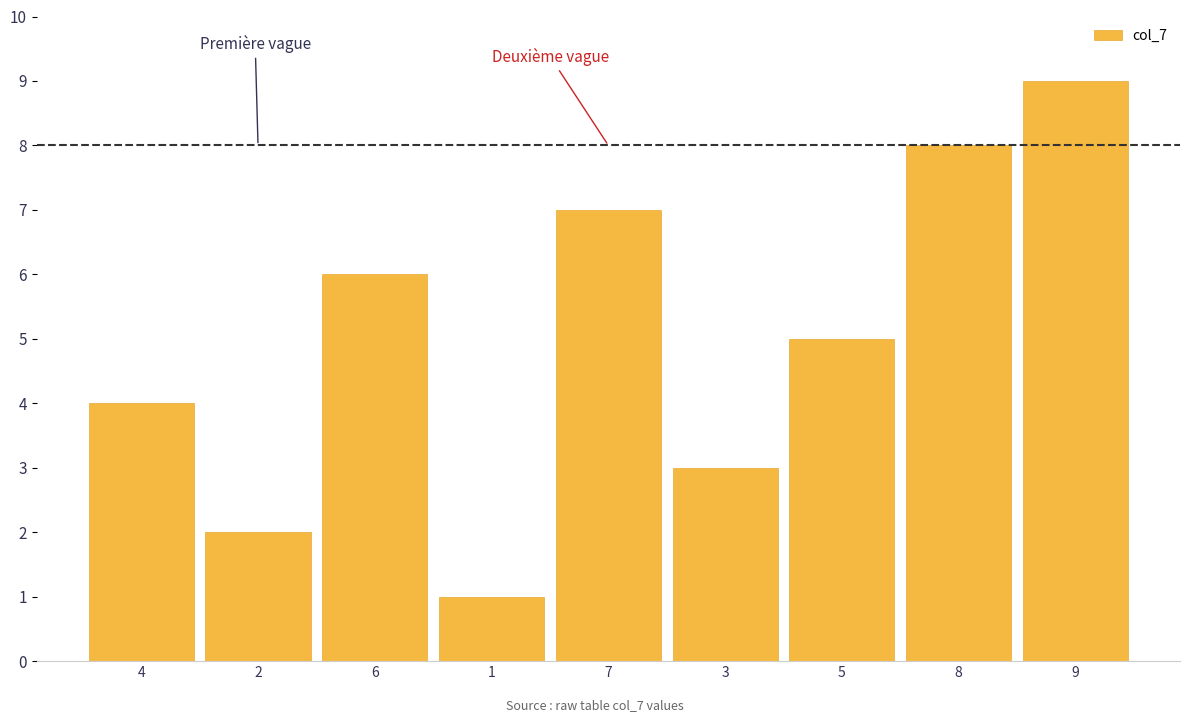

Reading left to right, extract all data points from this chart.

4=4	2=2	6=6	1=1	7=7	3=3	5=5	8=8	9=9